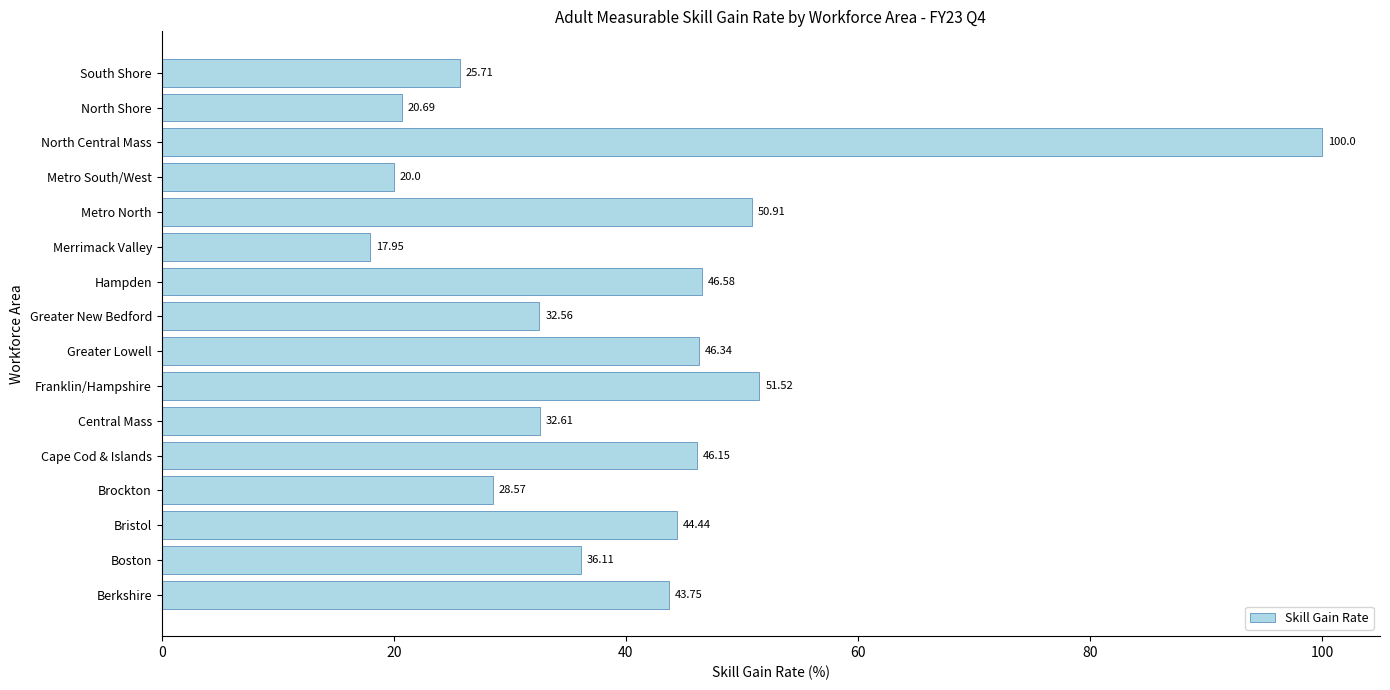

What is the sum of the values at Bristol and North Shore?

65.1